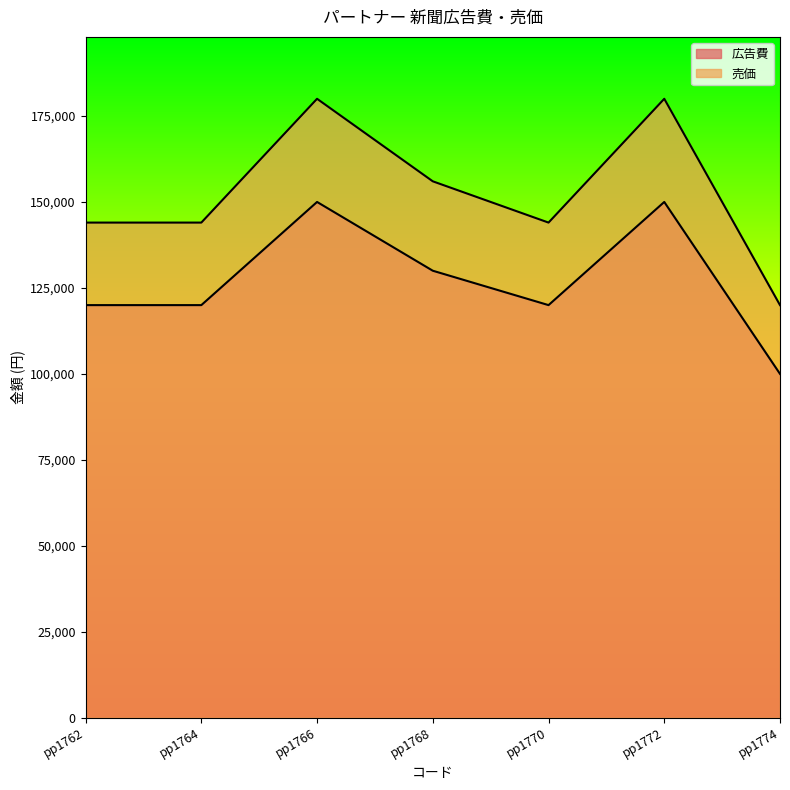

Reading right to left, list all the values displayed in this chart.

広告費: pp1774=100000	pp1772=150000	pp1770=120000	pp1768=130000	pp1766=150000	pp1764=120000	pp1762=120000
売価: pp1774=120000	pp1772=180000	pp1770=144000	pp1768=156000	pp1766=180000	pp1764=144000	pp1762=144000